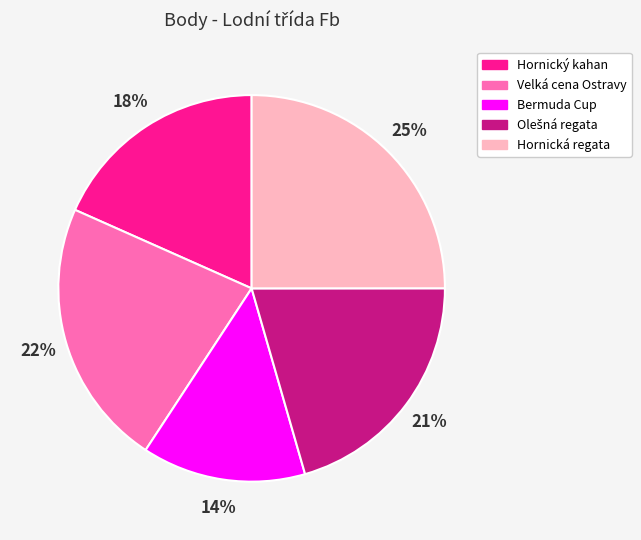

Is there a majority slice in this chart?

No